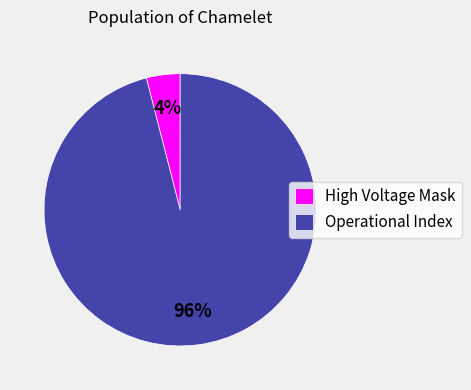

Which category has the biggest portion of the pie?

Operational Index